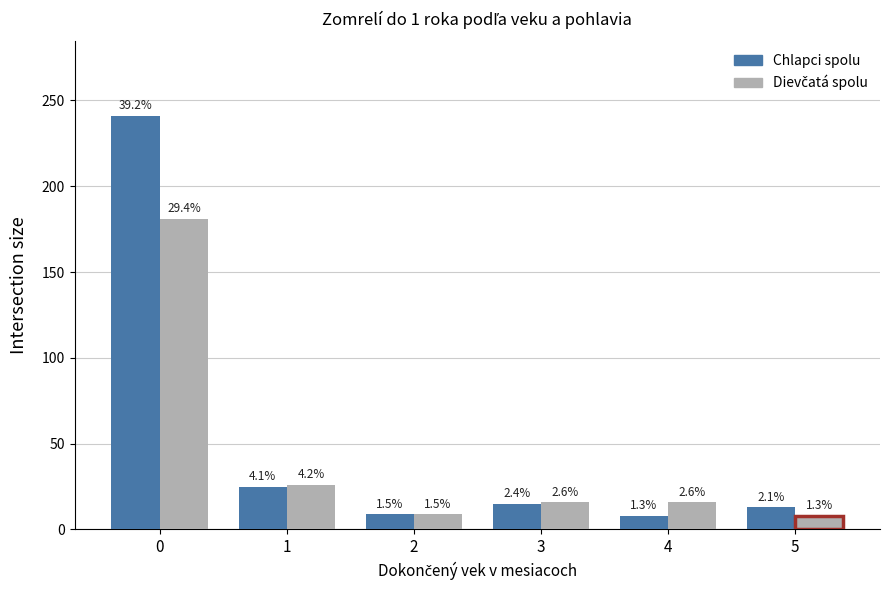

How many bars are there in total?

12